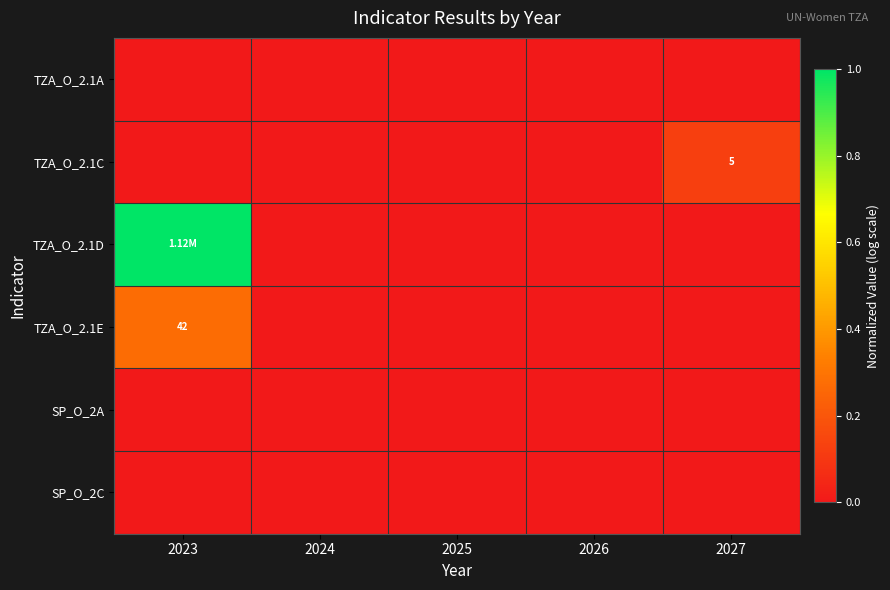

How many data points does each series have?

5